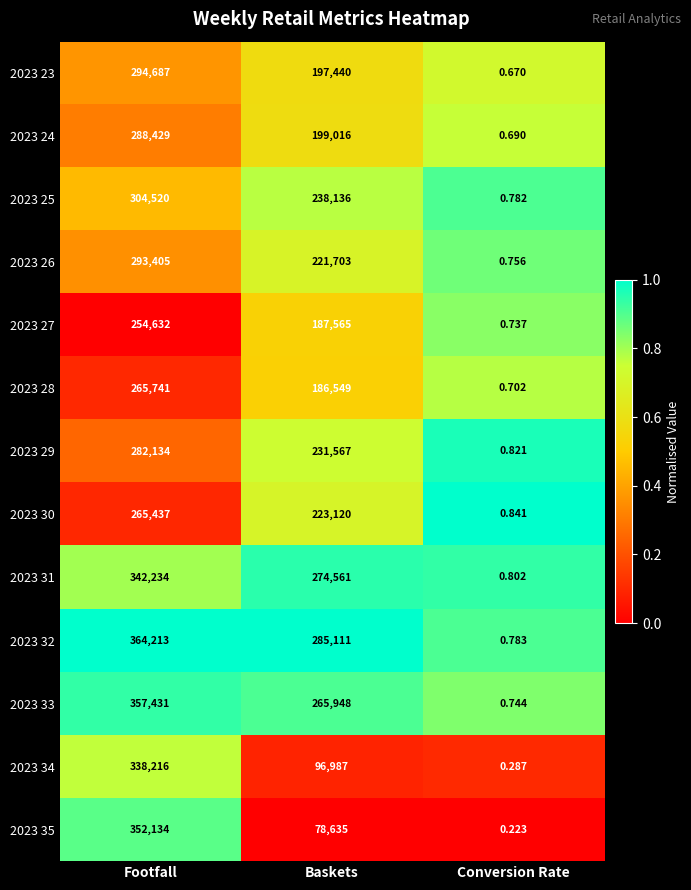

List the labels in order of 2023 27 value, smallest first.

Conversion Rate, Baskets, Footfall